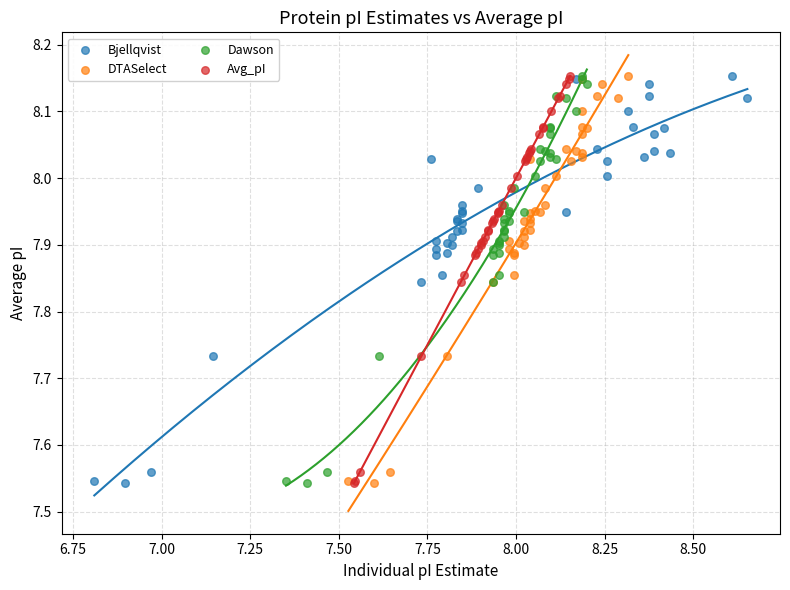

What are all the series names shown in the legend?

Bjellqvist, DTASelect, Dawson, Avg_pI